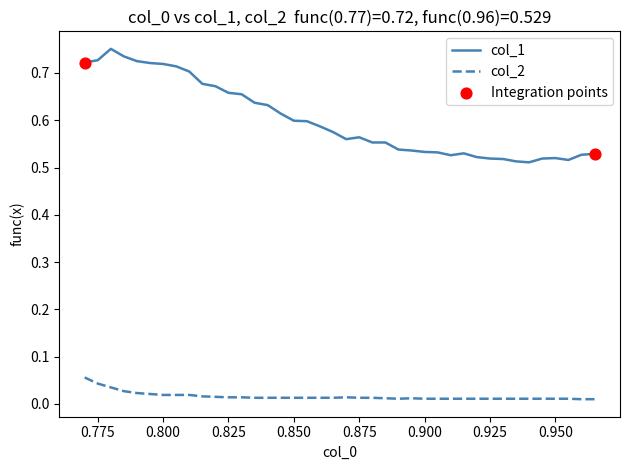

Which series has the largest range (max minus min)?

col_1